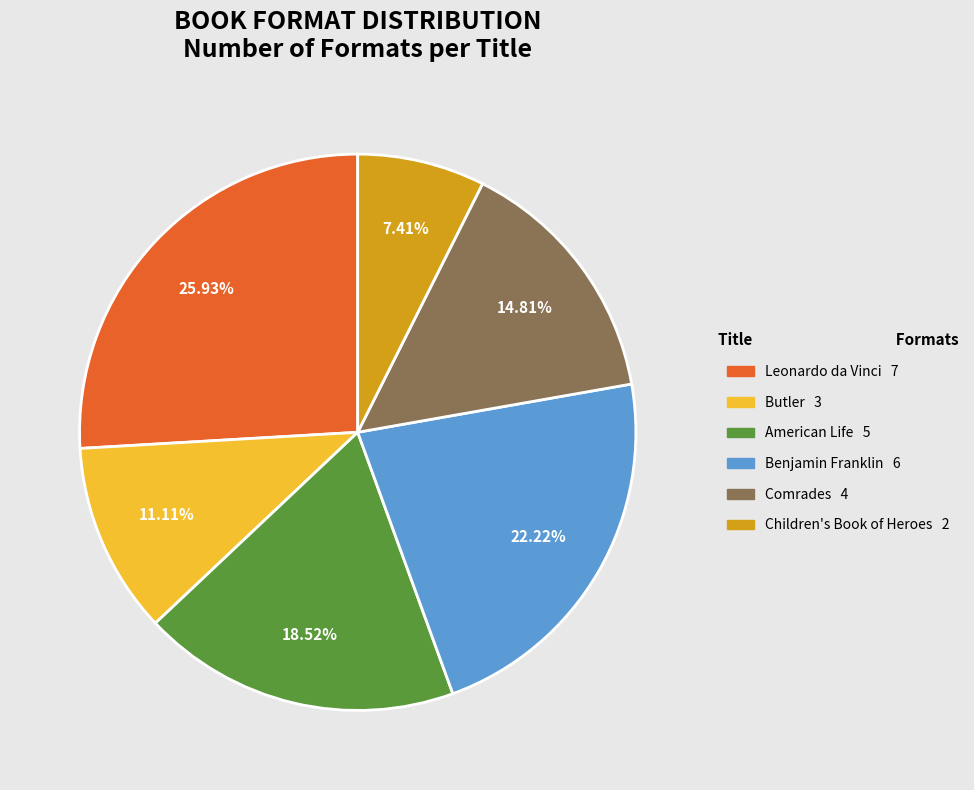

To the nearest percent, what is the difference between the Children's Book of Heroes and Benjamin Franklin slice percentages?

15%